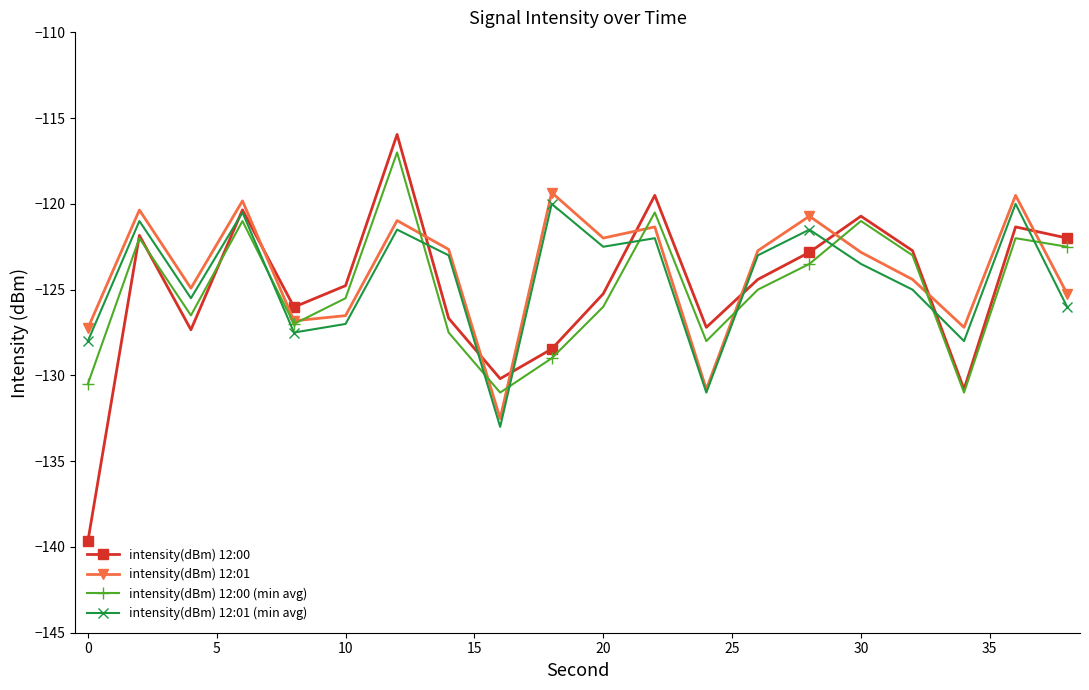

True or false: intensity(dBm) 12:01 (min avg) and intensity(dBm) 12:00 (min avg) cross at least once.

True